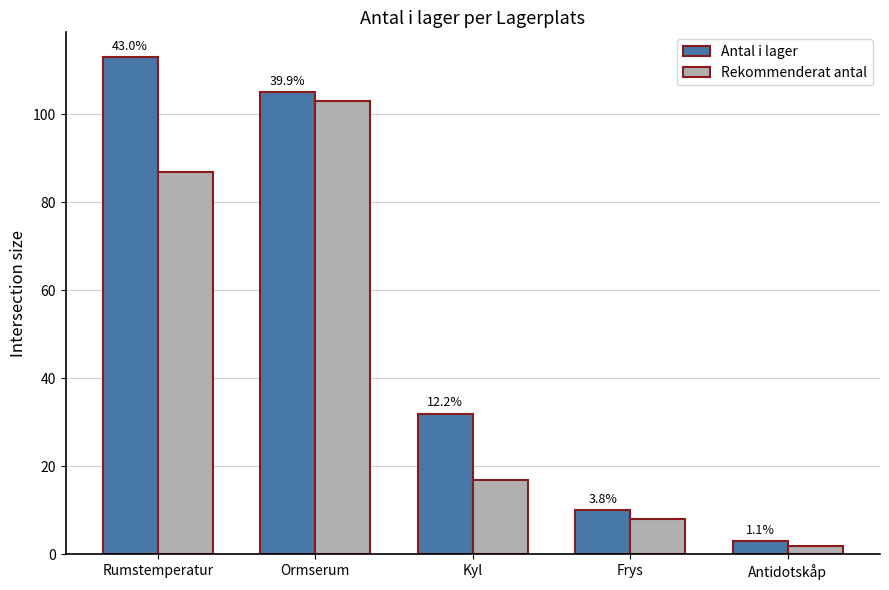

What is the highest value of the Rekommenderat antal series?

103